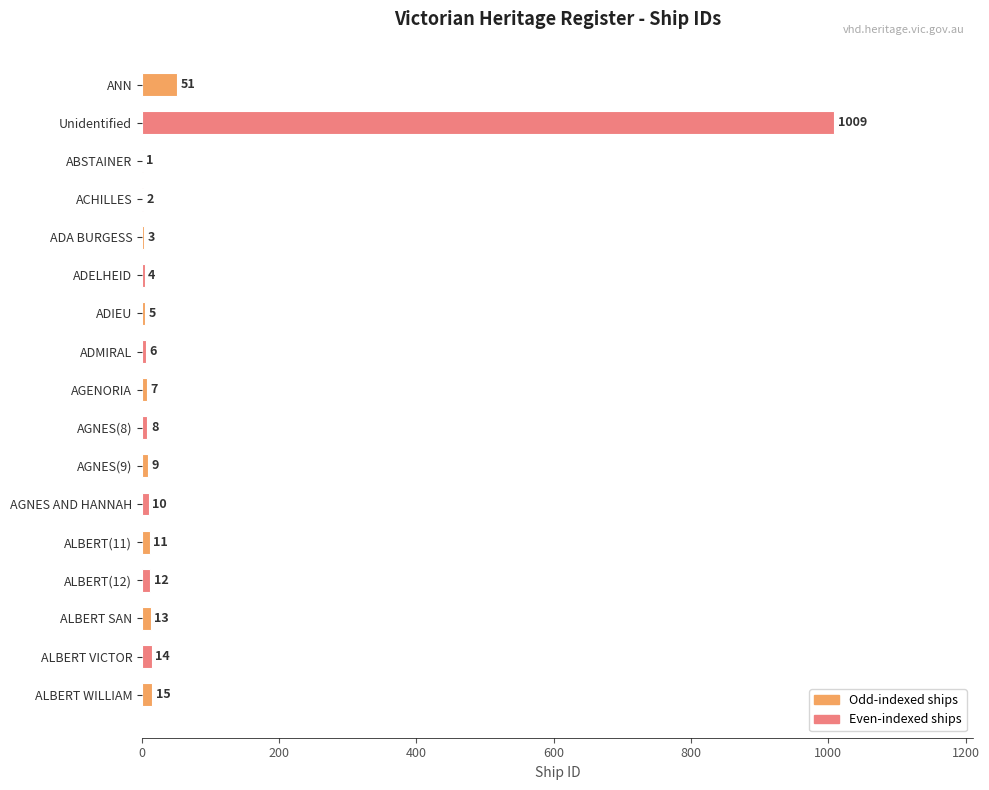

What is the sum of all values?

1180